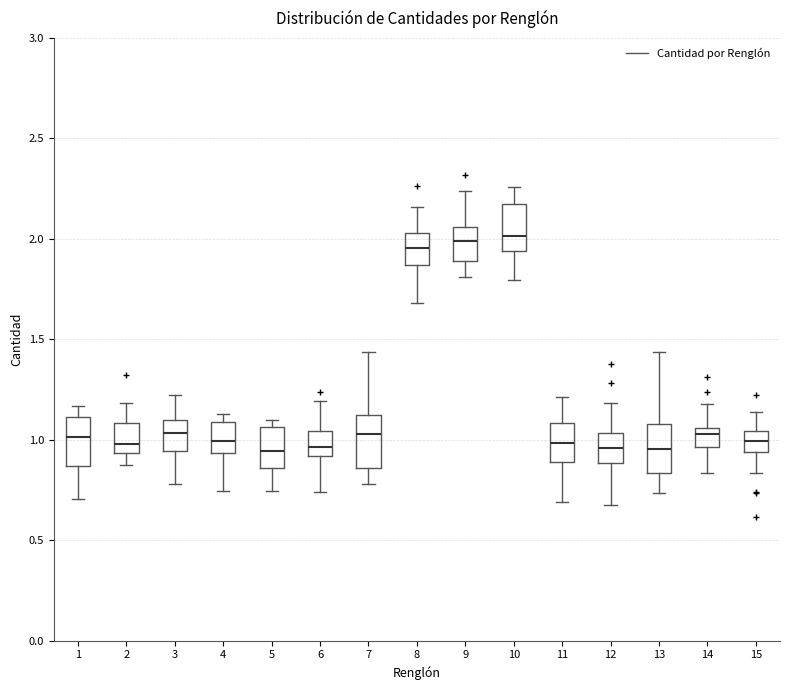

Reading left to right, transcribe this box plot: for each box, give where its median line is, the range the box spans, and where its two whiskers end, as read against the y-axis. The values are not printed on the chart, so give them approximately, as read against the axis.

1: median 1.00, box 0.85 to 1.10, whiskers 0.70 to 1.15
2: median 1.00, box 0.95 to 1.10, whiskers 0.85 to 1.20
3: median 1.05, box 0.95 to 1.10, whiskers 0.80 to 1.20
4: median 1.00, box 0.95 to 1.10, whiskers 0.75 to 1.15
5: median 0.95, box 0.85 to 1.05, whiskers 0.75 to 1.10
6: median 0.95, box 0.90 to 1.05, whiskers 0.75 to 1.20
7: median 1.05, box 0.85 to 1.15, whiskers 0.80 to 1.45
8: median 1.95, box 1.85 to 2.05, whiskers 1.70 to 2.15
9: median 2.00, box 1.90 to 2.05, whiskers 1.80 to 2.25
10: median 2.00, box 1.95 to 2.15, whiskers 1.80 to 2.25
11: median 1.00, box 0.90 to 1.10, whiskers 0.70 to 1.20
12: median 0.95, box 0.90 to 1.05, whiskers 0.70 to 1.20
13: median 0.95, box 0.85 to 1.10, whiskers 0.75 to 1.45
14: median 1.05 (just below the box's upper edge), box 0.95 to 1.05, whiskers 0.85 to 1.20
15: median 1.00, box 0.95 to 1.05, whiskers 0.85 to 1.15